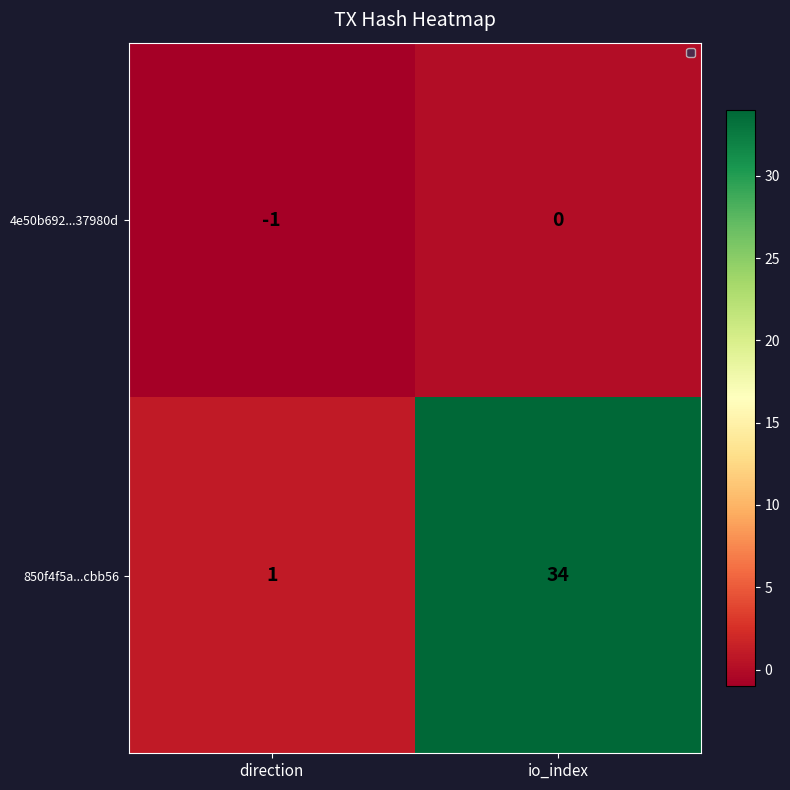

Rank the series by their average value, from lowest to highest.

4e50b692...37980d, 850f4f5a...cbb56